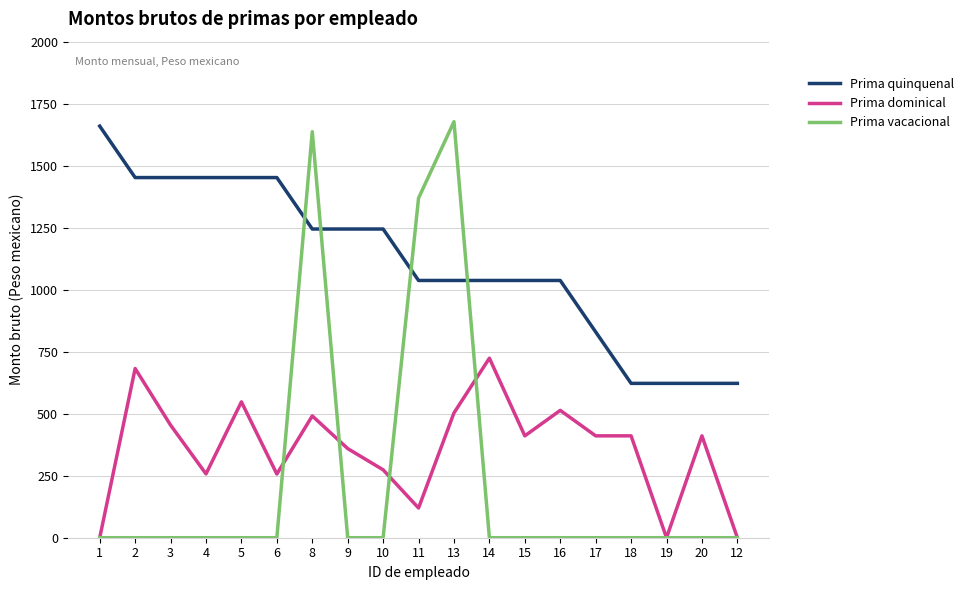

Is it true that Prima quinquenal equals 1659.5 at 1?

True